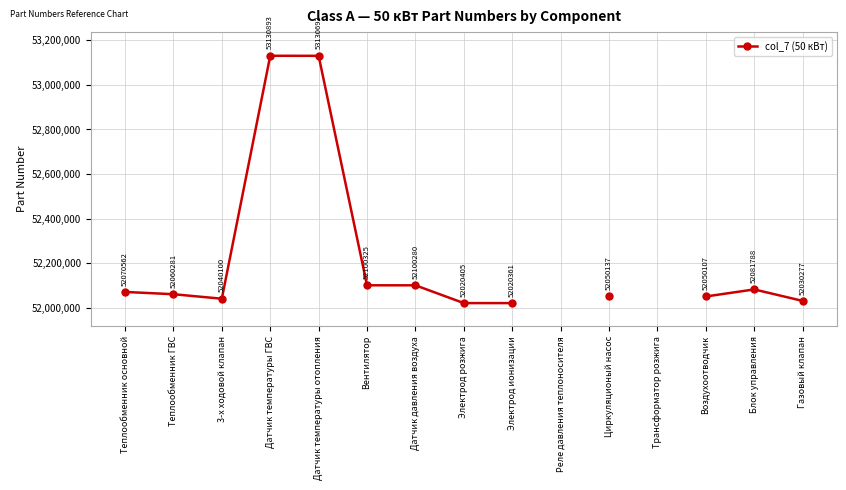

What is the change in value from Электрод розжига to Циркуляционый насос?

+29732.0